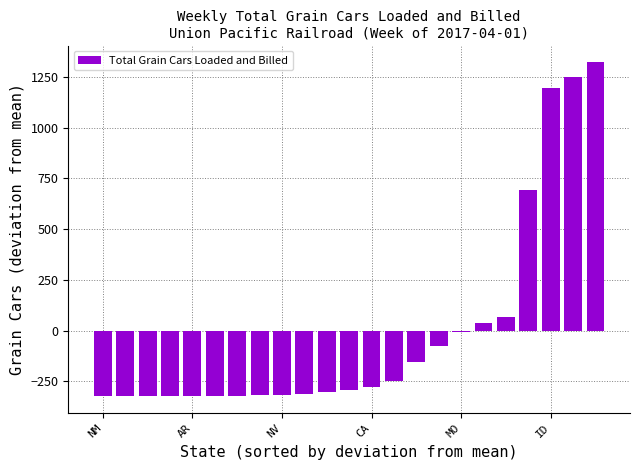

What is the maximum value shown in the chart?

1322.0